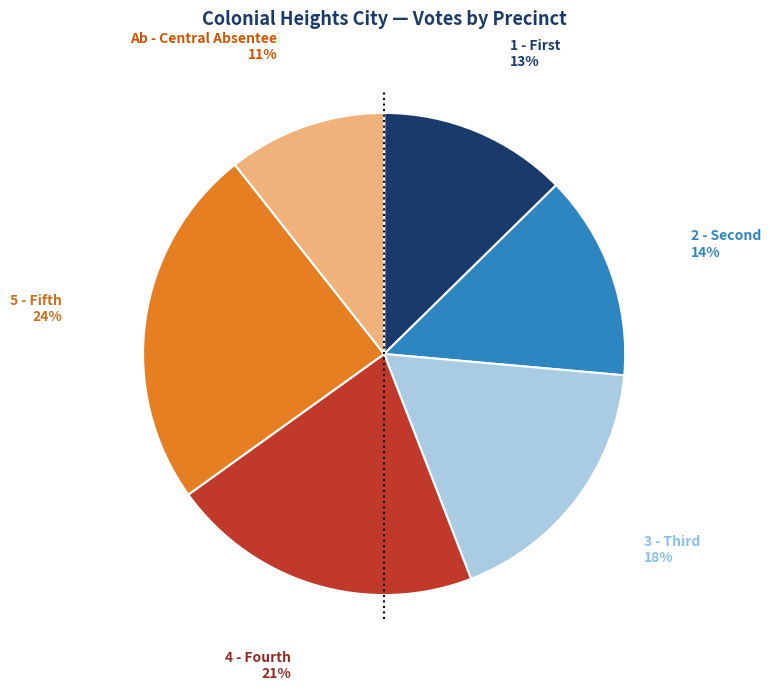

True or false: 4 - Fourth accounts for 13% of the total.

False